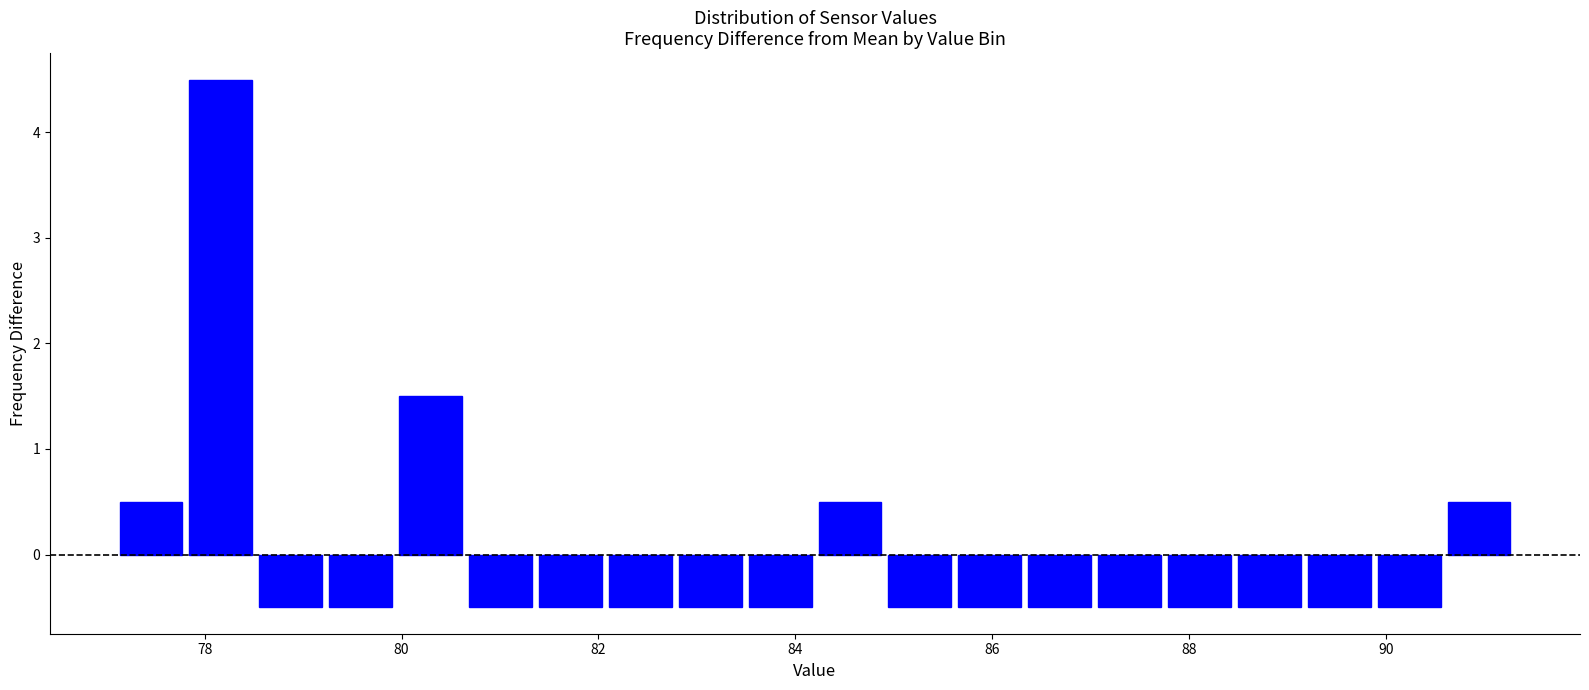

Read against the x-axis, roughly where is the centre of the tallest bar?

78.2